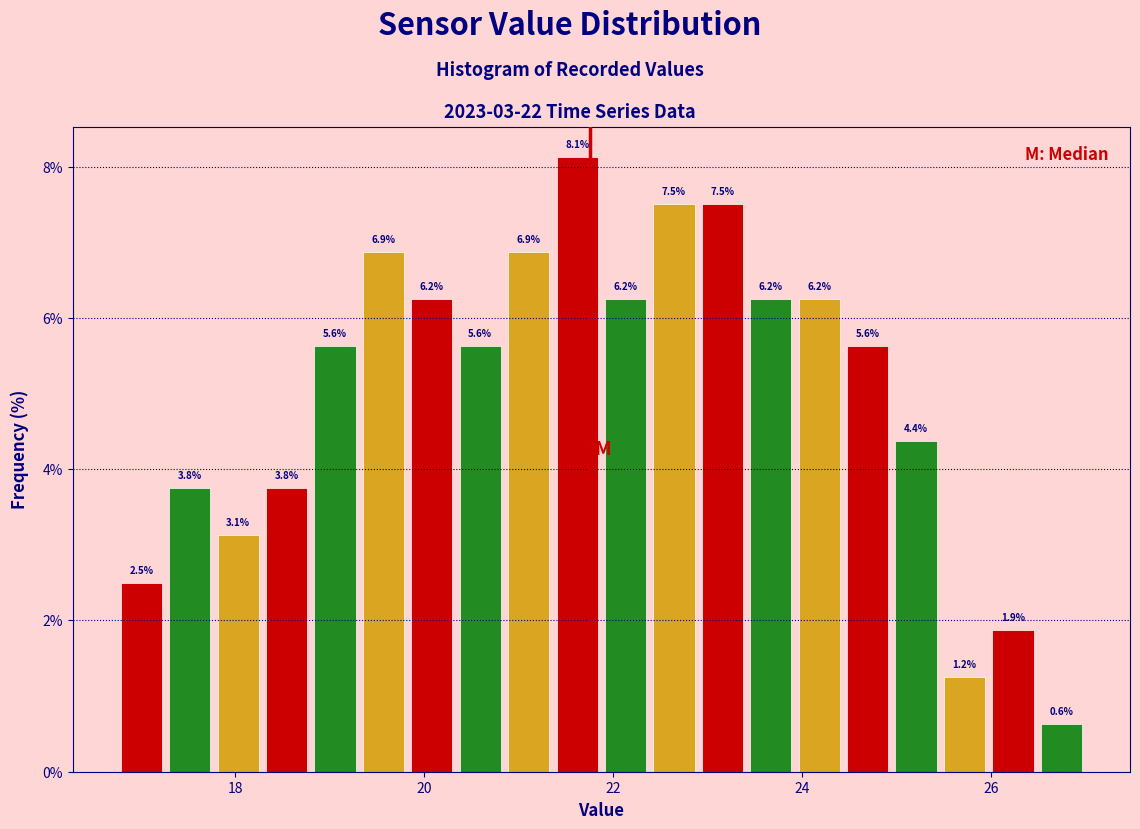

Around what value on the x-axis is the tallest bar? Give the approximate position of its centre, as read against the axis.

21.6